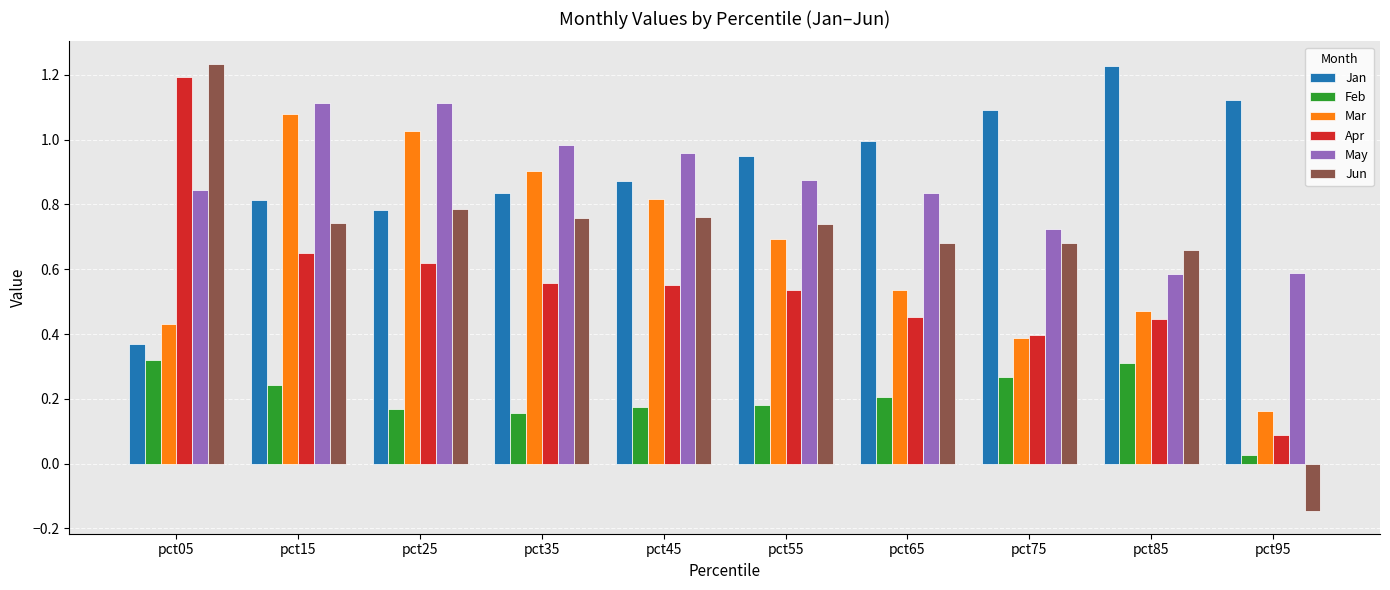

Which category has the lowest value in the Apr series?

pct95